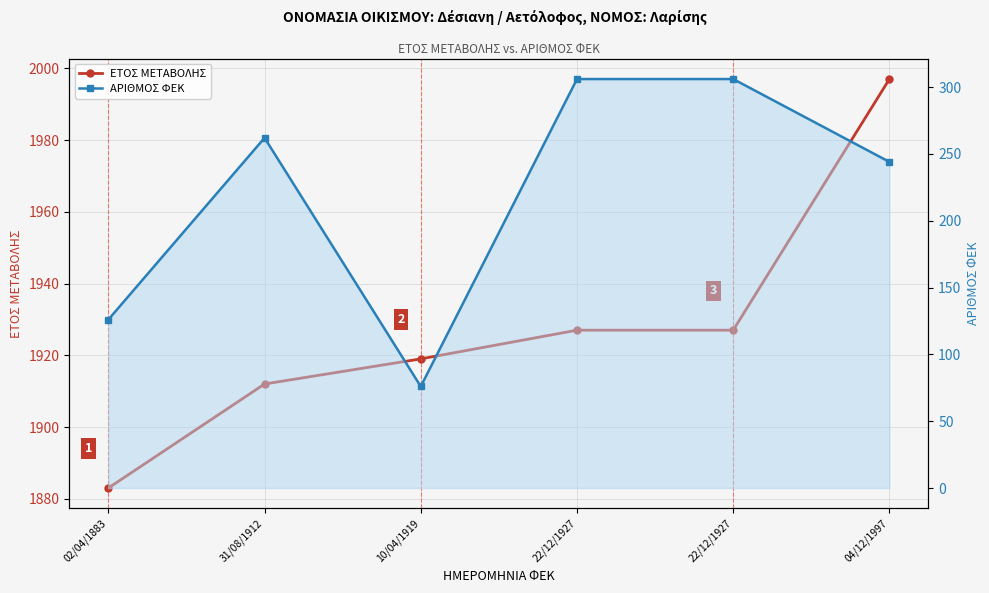

True or false: ΕΤΟΣ ΜΕΤΑΒΟΛΗΣ has a value of 3318 at 22/12/1927.

False